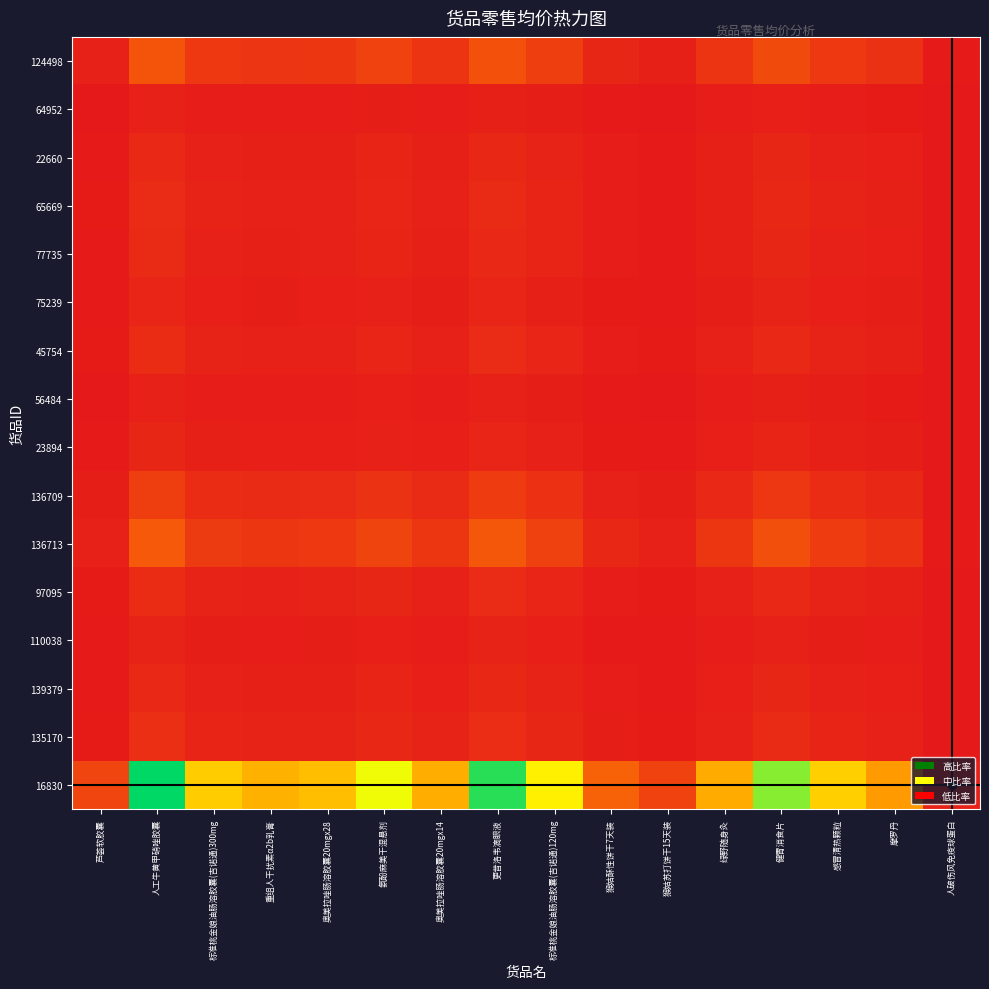

Reading right to left, extract all data points from this chart.

124498: 人破伤风免疫球蛋白=0.0	摩罗丹=0.1	感冒清热颗粒=0.1	健胃消食片=0.2	绿野随身灸=0.1	猴姑苏打饼干15天装=0.0	猴姑酥性饼干7天装=0.0	标准桃金娘油肠溶胶囊(吉诺通)120mg=0.1	更昔洛韦滴眼液=0.2	奥美拉唑肠溶胶囊20mgx14=0.1	氨酚麻美干混悬剂=0.1	奥美拉唑肠溶胶囊20mgx28=0.1	重组人干扰素α2b乳膏=0.1	标准桃金娘油肠溶胶囊(吉诺通)300mg=0.1	人工牛黄甲硝唑胶囊=0.2	芦荟软胶囊=0.0
64952: 人破伤风免疫球蛋白=0.0	摩罗丹=0.0	感冒清热颗粒=0.0	健胃消食片=0.0	绿野随身灸=0.0	猴姑苏打饼干15天装=0.0	猴姑酥性饼干7天装=0.0	标准桃金娘油肠溶胶囊(吉诺通)120mg=0.0	更昔洛韦滴眼液=0.0	奥美拉唑肠溶胶囊20mgx14=0.0	氨酚麻美干混悬剂=0.0	奥美拉唑肠溶胶囊20mgx28=0.0	重组人干扰素α2b乳膏=0.0	标准桃金娘油肠溶胶囊(吉诺通)300mg=0.0	人工牛黄甲硝唑胶囊=0.0	芦荟软胶囊=0.0
22660: 人破伤风免疫球蛋白=0.0	摩罗丹=0.0	感冒清热颗粒=0.0	健胃消食片=0.0	绿野随身灸=0.0	猴姑苏打饼干15天装=0.0	猴姑酥性饼干7天装=0.0	标准桃金娘油肠溶胶囊(吉诺通)120mg=0.0	更昔洛韦滴眼液=0.1	奥美拉唑肠溶胶囊20mgx14=0.0	氨酚麻美干混悬剂=0.0	奥美拉唑肠溶胶囊20mgx28=0.0	重组人干扰素α2b乳膏=0.0	标准桃金娘油肠溶胶囊(吉诺通)300mg=0.0	人工牛黄甲硝唑胶囊=0.1	芦荟软胶囊=0.0
65669: 人破伤风免疫球蛋白=0.0	摩罗丹=0.0	感冒清热颗粒=0.0	健胃消食片=0.1	绿野随身灸=0.0	猴姑苏打饼干15天装=0.0	猴姑酥性饼干7天装=0.0	标准桃金娘油肠溶胶囊(吉诺通)120mg=0.0	更昔洛韦滴眼液=0.1	奥美拉唑肠溶胶囊20mgx14=0.0	氨酚麻美干混悬剂=0.0	奥美拉唑肠溶胶囊20mgx28=0.0	重组人干扰素α2b乳膏=0.0	标准桃金娘油肠溶胶囊(吉诺通)300mg=0.0	人工牛黄甲硝唑胶囊=0.1	芦荟软胶囊=0.0
77735: 人破伤风免疫球蛋白=0.0	摩罗丹=0.0	感冒清热颗粒=0.0	健胃消食片=0.0	绿野随身灸=0.0	猴姑苏打饼干15天装=0.0	猴姑酥性饼干7天装=0.0	标准桃金娘油肠溶胶囊(吉诺通)120mg=0.0	更昔洛韦滴眼液=0.1	奥美拉唑肠溶胶囊20mgx14=0.0	氨酚麻美干混悬剂=0.0	奥美拉唑肠溶胶囊20mgx28=0.0	重组人干扰素α2b乳膏=0.0	标准桃金娘油肠溶胶囊(吉诺通)300mg=0.0	人工牛黄甲硝唑胶囊=0.1	芦荟软胶囊=0.0
75239: 人破伤风免疫球蛋白=0.0	摩罗丹=0.0	感冒清热颗粒=0.0	健胃消食片=0.0	绿野随身灸=0.0	猴姑苏打饼干15天装=0.0	猴姑酥性饼干7天装=0.0	标准桃金娘油肠溶胶囊(吉诺通)120mg=0.0	更昔洛韦滴眼液=0.0	奥美拉唑肠溶胶囊20mgx14=0.0	氨酚麻美干混悬剂=0.0	奥美拉唑肠溶胶囊20mgx28=0.0	重组人干扰素α2b乳膏=0.0	标准桃金娘油肠溶胶囊(吉诺通)300mg=0.0	人工牛黄甲硝唑胶囊=0.0	芦荟软胶囊=0.0
45754: 人破伤风免疫球蛋白=0.0	摩罗丹=0.0	感冒清热颗粒=0.0	健胃消食片=0.1	绿野随身灸=0.0	猴姑苏打饼干15天装=0.0	猴姑酥性饼干7天装=0.0	标准桃金娘油肠溶胶囊(吉诺通)120mg=0.0	更昔洛韦滴眼液=0.1	奥美拉唑肠溶胶囊20mgx14=0.0	氨酚麻美干混悬剂=0.0	奥美拉唑肠溶胶囊20mgx28=0.0	重组人干扰素α2b乳膏=0.0	标准桃金娘油肠溶胶囊(吉诺通)300mg=0.0	人工牛黄甲硝唑胶囊=0.1	芦荟软胶囊=0.0
56484: 人破伤风免疫球蛋白=0.0	摩罗丹=0.0	感冒清热颗粒=0.0	健胃消食片=0.0	绿野随身灸=0.0	猴姑苏打饼干15天装=0.0	猴姑酥性饼干7天装=0.0	标准桃金娘油肠溶胶囊(吉诺通)120mg=0.0	更昔洛韦滴眼液=0.0	奥美拉唑肠溶胶囊20mgx14=0.0	氨酚麻美干混悬剂=0.0	奥美拉唑肠溶胶囊20mgx28=0.0	重组人干扰素α2b乳膏=0.0	标准桃金娘油肠溶胶囊(吉诺通)300mg=0.0	人工牛黄甲硝唑胶囊=0.0	芦荟软胶囊=0.0
23894: 人破伤风免疫球蛋白=0.0	摩罗丹=0.0	感冒清热颗粒=0.0	健胃消食片=0.0	绿野随身灸=0.0	猴姑苏打饼干15天装=0.0	猴姑酥性饼干7天装=0.0	标准桃金娘油肠溶胶囊(吉诺通)120mg=0.0	更昔洛韦滴眼液=0.0	奥美拉唑肠溶胶囊20mgx14=0.0	氨酚麻美干混悬剂=0.0	奥美拉唑肠溶胶囊20mgx28=0.0	重组人干扰素α2b乳膏=0.0	标准桃金娘油肠溶胶囊(吉诺通)300mg=0.0	人工牛黄甲硝唑胶囊=0.0	芦荟软胶囊=0.0
136709: 人破伤风免疫球蛋白=0.0	摩罗丹=0.0	感冒清热颗粒=0.1	健胃消食片=0.1	绿野随身灸=0.1	猴姑苏打饼干15天装=0.0	猴姑酥性饼干7天装=0.0	标准桃金娘油肠溶胶囊(吉诺通)120mg=0.1	更昔洛韦滴眼液=0.1	奥美拉唑肠溶胶囊20mgx14=0.1	氨酚麻美干混悬剂=0.1	奥美拉唑肠溶胶囊20mgx28=0.1	重组人干扰素α2b乳膏=0.1	标准桃金娘油肠溶胶囊(吉诺通)300mg=0.1	人工牛黄甲硝唑胶囊=0.1	芦荟软胶囊=0.0
136713: 人破伤风免疫球蛋白=0.0	摩罗丹=0.1	感冒清热颗粒=0.1	健胃消食片=0.2	绿野随身灸=0.1	猴姑苏打饼干15天装=0.0	猴姑酥性饼干7天装=0.0	标准桃金娘油肠溶胶囊(吉诺通)120mg=0.1	更昔洛韦滴眼液=0.2	奥美拉唑肠溶胶囊20mgx14=0.1	氨酚麻美干混悬剂=0.1	奥美拉唑肠溶胶囊20mgx28=0.1	重组人干扰素α2b乳膏=0.1	标准桃金娘油肠溶胶囊(吉诺通)300mg=0.1	人工牛黄甲硝唑胶囊=0.2	芦荟软胶囊=0.0
97095: 人破伤风免疫球蛋白=0.0	摩罗丹=0.0	感冒清热颗粒=0.0	健胃消食片=0.1	绿野随身灸=0.0	猴姑苏打饼干15天装=0.0	猴姑酥性饼干7天装=0.0	标准桃金娘油肠溶胶囊(吉诺通)120mg=0.0	更昔洛韦滴眼液=0.1	奥美拉唑肠溶胶囊20mgx14=0.0	氨酚麻美干混悬剂=0.0	奥美拉唑肠溶胶囊20mgx28=0.0	重组人干扰素α2b乳膏=0.0	标准桃金娘油肠溶胶囊(吉诺通)300mg=0.0	人工牛黄甲硝唑胶囊=0.1	芦荟软胶囊=0.0
110038: 人破伤风免疫球蛋白=0.0	摩罗丹=0.0	感冒清热颗粒=0.0	健胃消食片=0.0	绿野随身灸=0.0	猴姑苏打饼干15天装=0.0	猴姑酥性饼干7天装=0.0	标准桃金娘油肠溶胶囊(吉诺通)120mg=0.0	更昔洛韦滴眼液=0.0	奥美拉唑肠溶胶囊20mgx14=0.0	氨酚麻美干混悬剂=0.0	奥美拉唑肠溶胶囊20mgx28=0.0	重组人干扰素α2b乳膏=0.0	标准桃金娘油肠溶胶囊(吉诺通)300mg=0.0	人工牛黄甲硝唑胶囊=0.0	芦荟软胶囊=0.0
139379: 人破伤风免疫球蛋白=0.0	摩罗丹=0.0	感冒清热颗粒=0.0	健胃消食片=0.0	绿野随身灸=0.0	猴姑苏打饼干15天装=0.0	猴姑酥性饼干7天装=0.0	标准桃金娘油肠溶胶囊(吉诺通)120mg=0.0	更昔洛韦滴眼液=0.0	奥美拉唑肠溶胶囊20mgx14=0.0	氨酚麻美干混悬剂=0.0	奥美拉唑肠溶胶囊20mgx28=0.0	重组人干扰素α2b乳膏=0.0	标准桃金娘油肠溶胶囊(吉诺通)300mg=0.0	人工牛黄甲硝唑胶囊=0.1	芦荟软胶囊=0.0
135170: 人破伤风免疫球蛋白=0.0	摩罗丹=0.0	感冒清热颗粒=0.0	健胃消食片=0.1	绿野随身灸=0.0	猴姑苏打饼干15天装=0.0	猴姑酥性饼干7天装=0.0	标准桃金娘油肠溶胶囊(吉诺通)120mg=0.0	更昔洛韦滴眼液=0.1	奥美拉唑肠溶胶囊20mgx14=0.0	氨酚麻美干混悬剂=0.0	奥美拉唑肠溶胶囊20mgx28=0.0	重组人干扰素α2b乳膏=0.0	标准桃金娘油肠溶胶囊(吉诺通)300mg=0.0	人工牛黄甲硝唑胶囊=0.1	芦荟软胶囊=0.0
16830: 人破伤风免疫球蛋白=0.0	摩罗丹=0.4	感冒清热颗粒=0.5	健胃消食片=0.8	绿野随身灸=0.4	猴姑苏打饼干15天装=0.1	猴姑酥性饼干7天装=0.2	标准桃金娘油肠溶胶囊(吉诺通)120mg=0.6	更昔洛韦滴眼液=0.9	奥美拉唑肠溶胶囊20mgx14=0.5	氨酚麻美干混悬剂=0.7	奥美拉唑肠溶胶囊20mgx28=0.5	重组人干扰素α2b乳膏=0.5	标准桃金娘油肠溶胶囊(吉诺通)300mg=0.5	人工牛黄甲硝唑胶囊=1.0	芦荟软胶囊=0.1